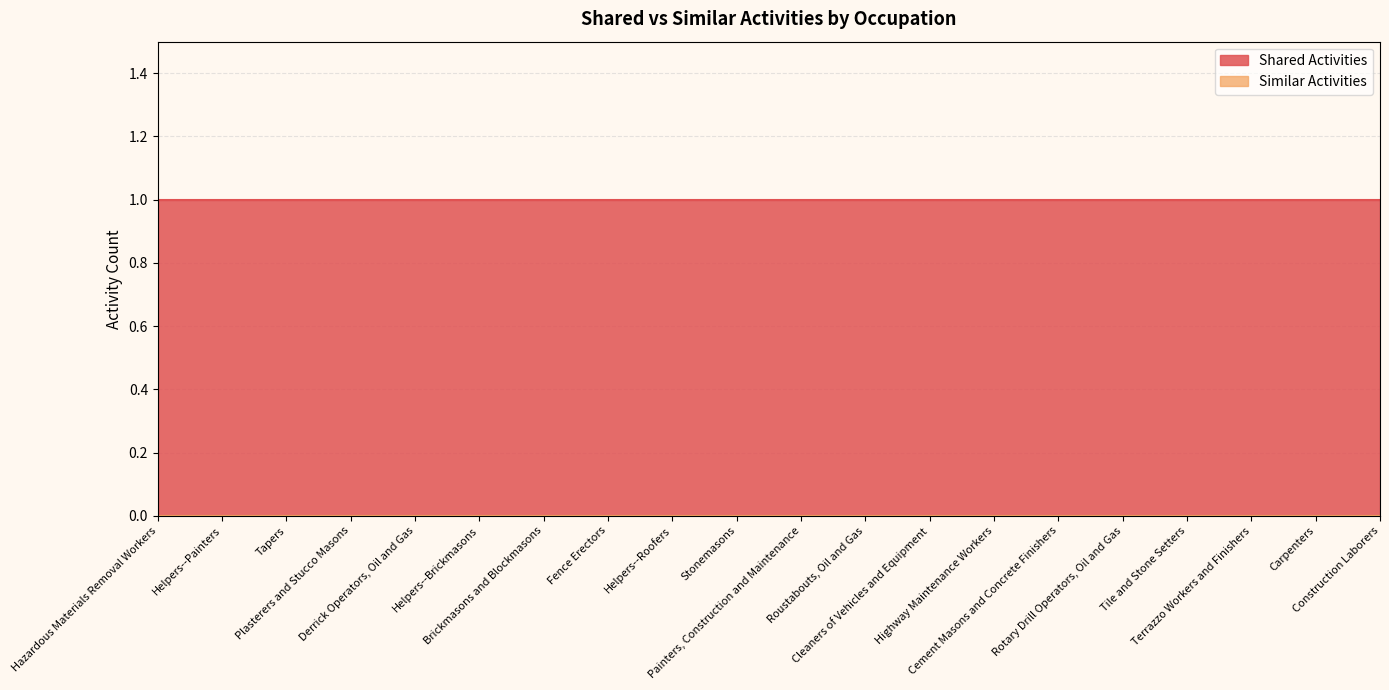

Which series has the largest total across all categories?

Shared Activities